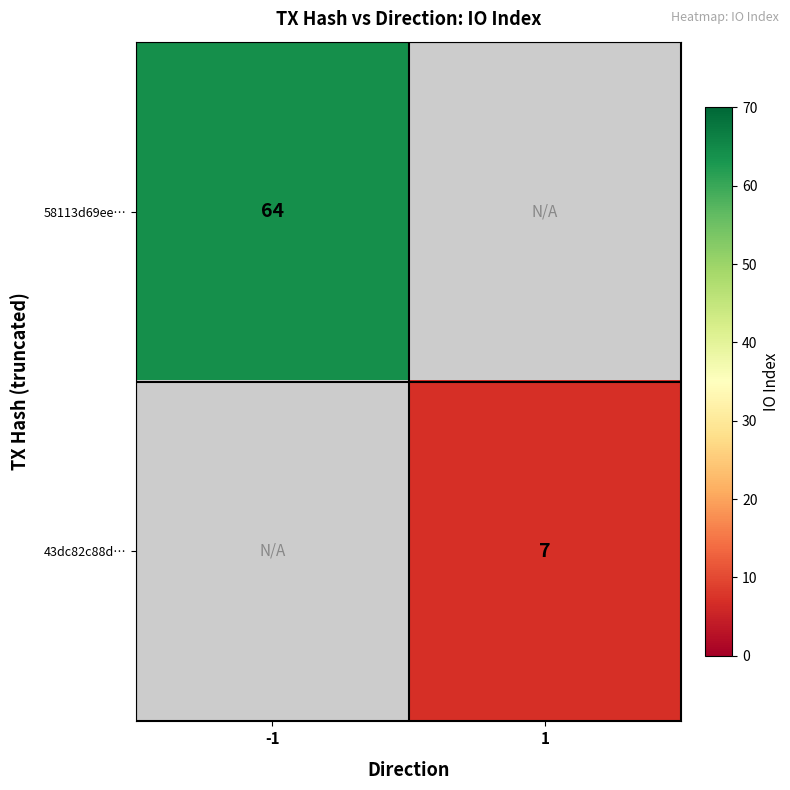

The value of 58113d69ee… at -1 is 85.3. True or false?

False